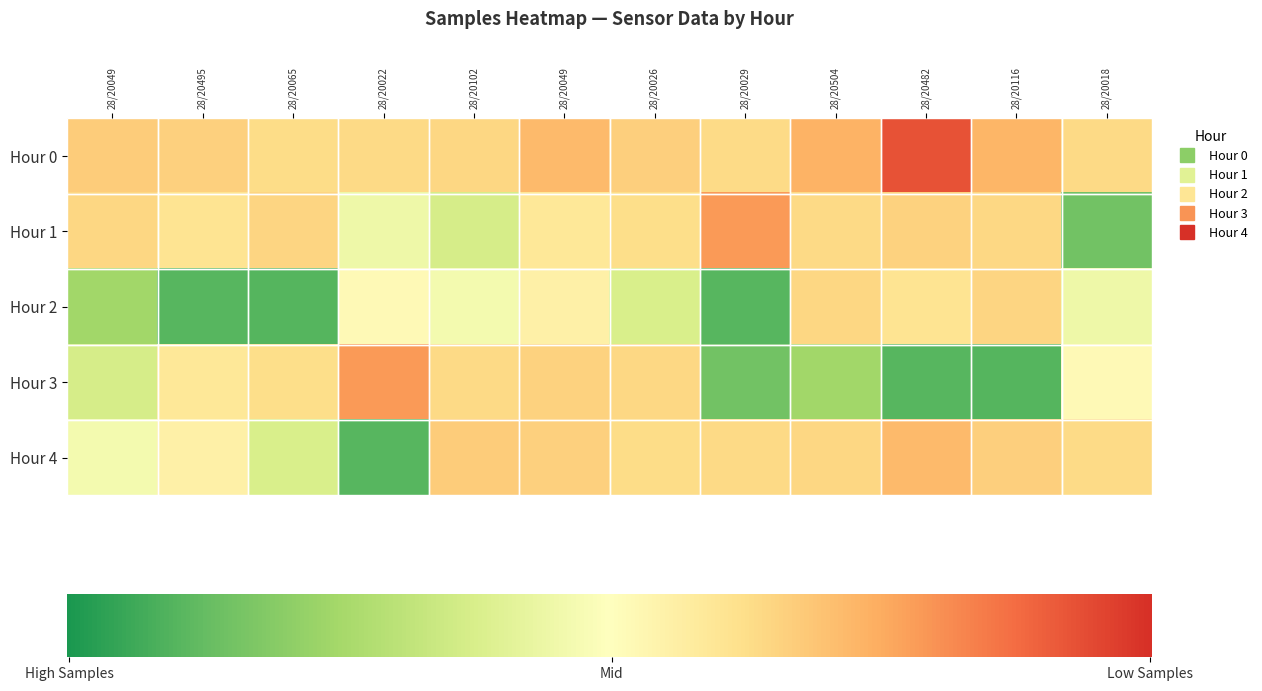

Reading left to right, extract all data points from this chart.

Hour 0: 28/20049=4997229	28/20495=4996391	28/20065=4994092	28/20022=4994813	28/20102=4995365	28/20049=5000285	28/20026=4996485	28/20029=4994547	28/20504=5001662	28/20482=5014941	28/20116=5000924	28/20018=4994706
Hour 1: 28/20049=4995326	28/20495=4992594	28/20065=4995501	28/20022=4981364	28/20102=4975947	28/20049=4991373	28/20026=4993900	28/20029=5005003	28/20504=4994803	28/20482=4996031	28/20116=4995028	28/20018=4960592
Hour 2: 28/20049=4967169	28/20495=4957378	28/20065=4956848	28/20022=4986554	28/20102=4982386	28/20049=4988964	28/20026=4976313	28/20029=4957316	28/20504=4995326	28/20482=4992594	28/20116=4995501	28/20018=4981364
Hour 3: 28/20049=4975947	28/20495=4991373	28/20065=4993900	28/20022=5005003	28/20102=4994803	28/20049=4996031	28/20026=4995028	28/20029=4960592	28/20504=4967169	28/20482=4957378	28/20116=4956848	28/20018=4986554
Hour 4: 28/20049=4982386	28/20495=4988964	28/20065=4976313	28/20022=4957316	28/20102=4997229	28/20049=4996391	28/20026=4994092	28/20029=4994813	28/20504=4995365	28/20482=5000285	28/20116=4996485	28/20018=4994547